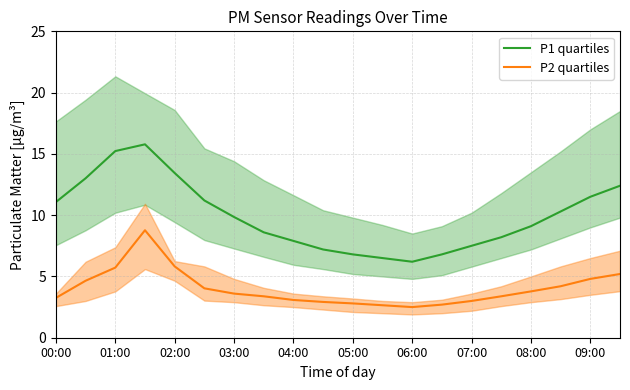

How many categories are shown in the chart?

20